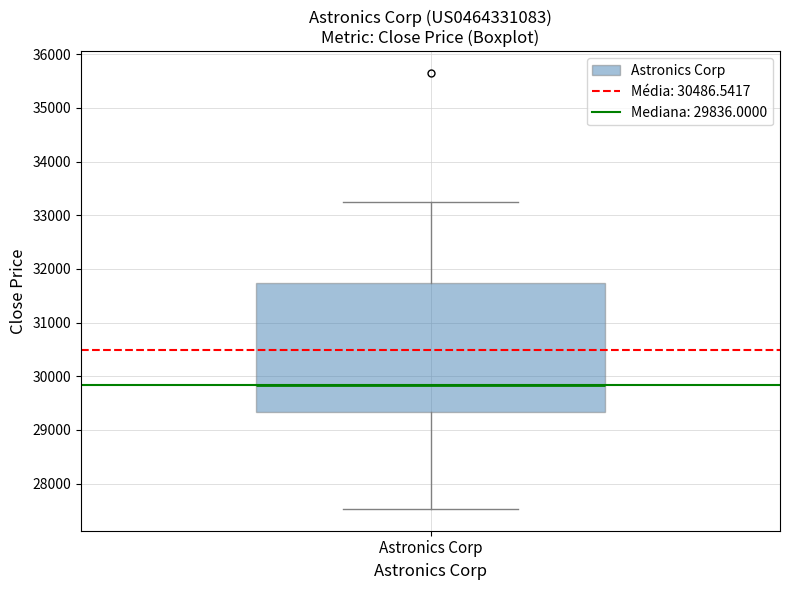

Read this box plot against the y-axis: the position of the median line, the range covered by the box, and the ends of both whiskers. The values are not printed on the chart, so give them approximately, as read against the axis.

median 29800, box 29300 to 31700, whiskers 27500 to 33300